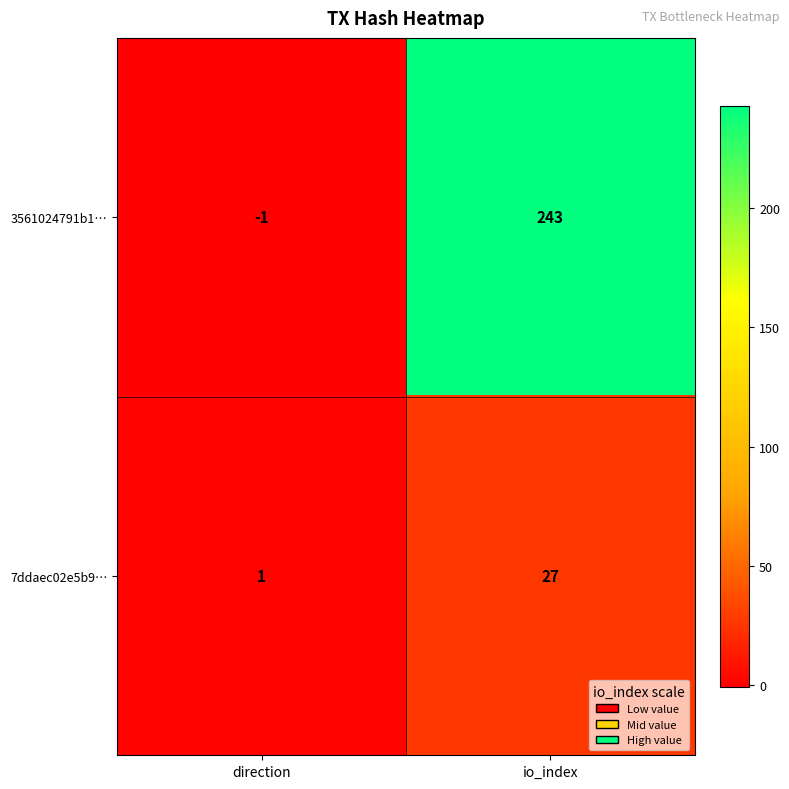

Between direction and io_index, which series saw the biggest shift?

3561024791b1…